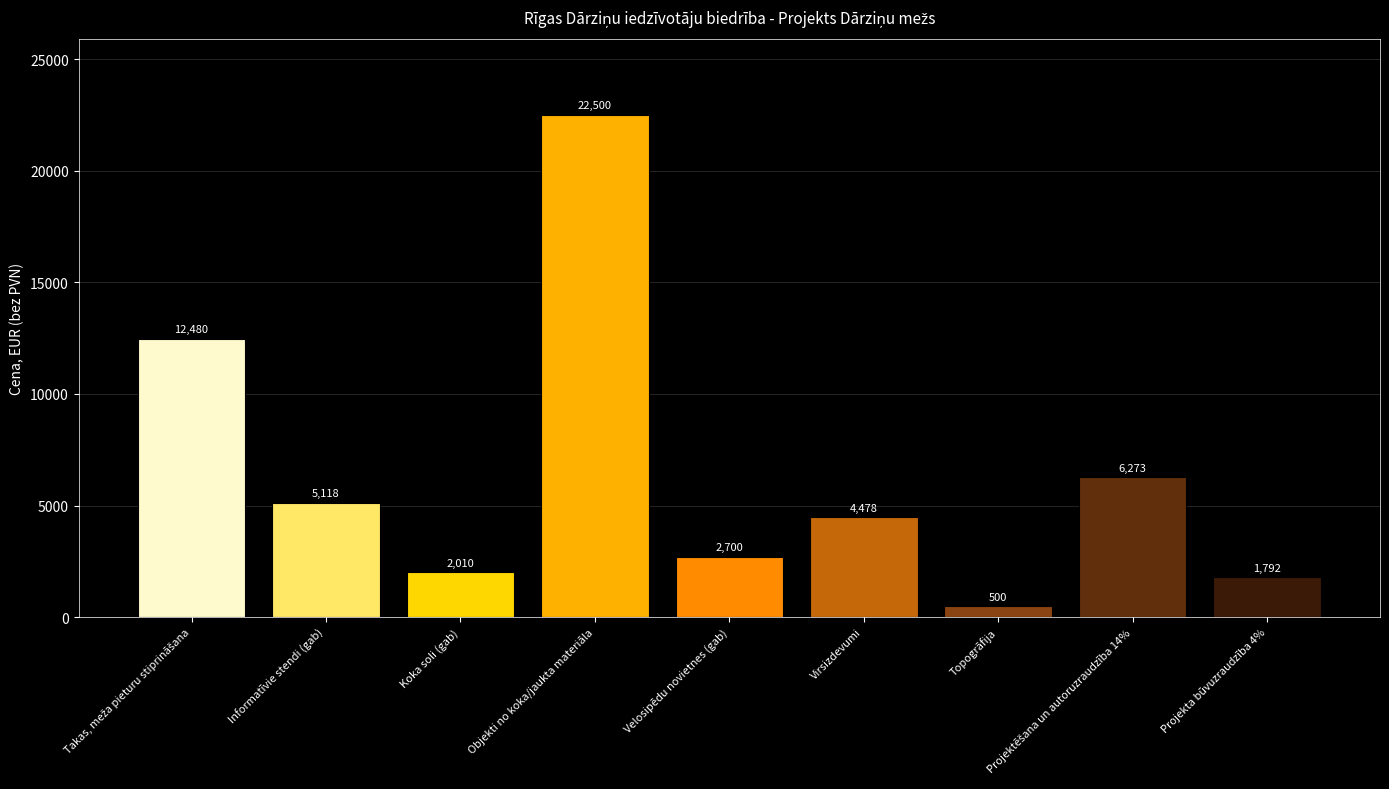

What is the change in value from Informatīvie stendi (gab) to Objekti no koka/jaukta materiāla?

+17382